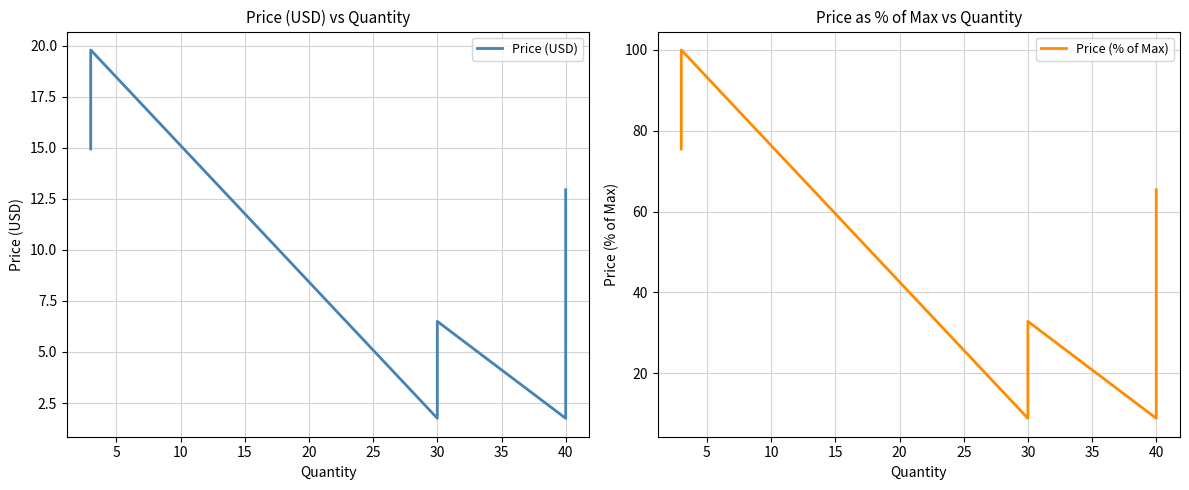

True or false: Price (% of Max) and Price (USD) cross at least once.

False